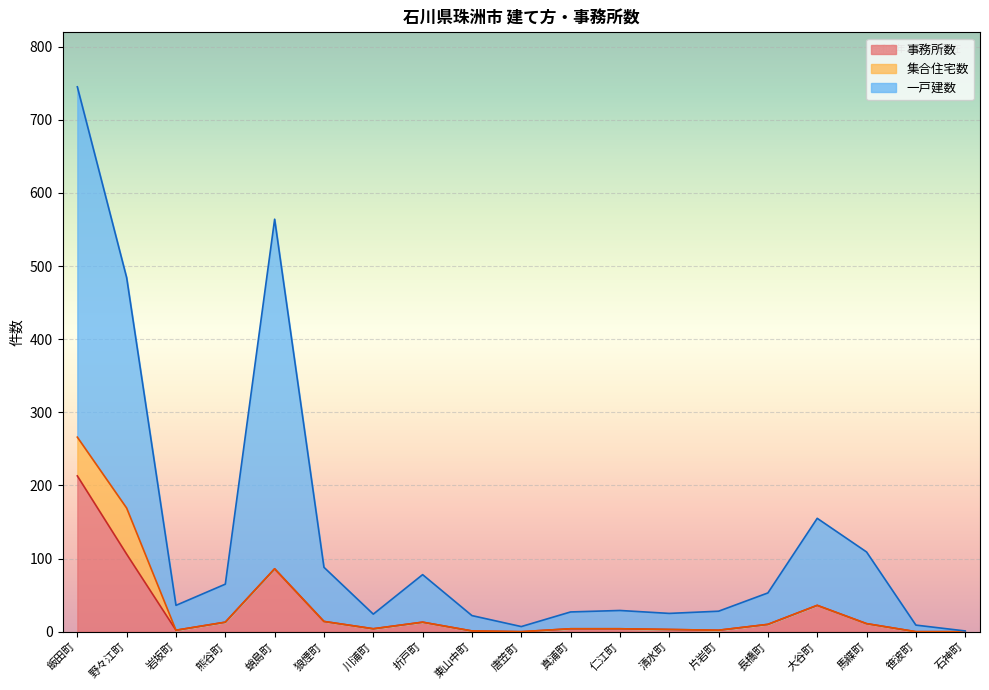

Which series has the largest total across all categories?

一戸建数